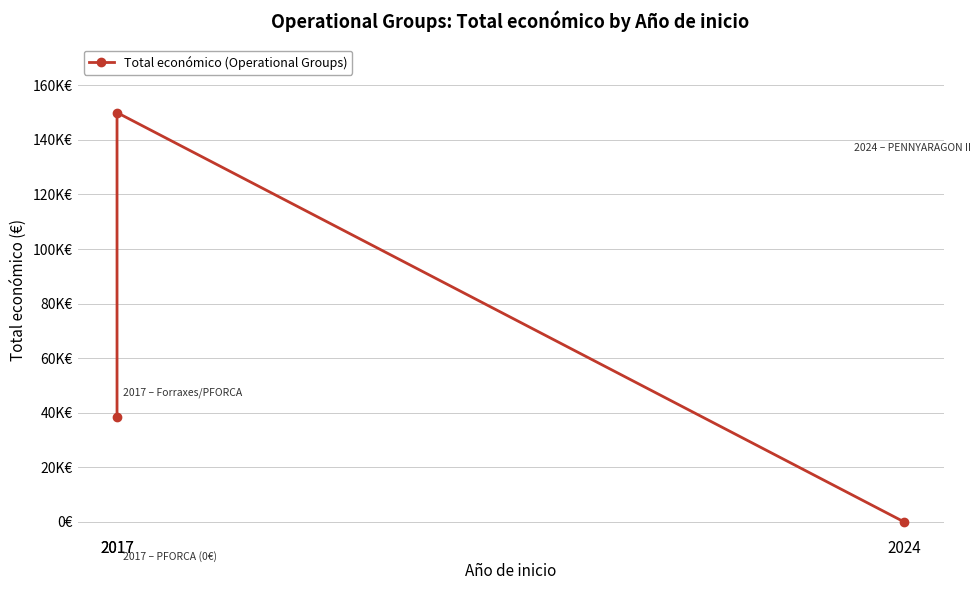

How many values exceed 38426?

1